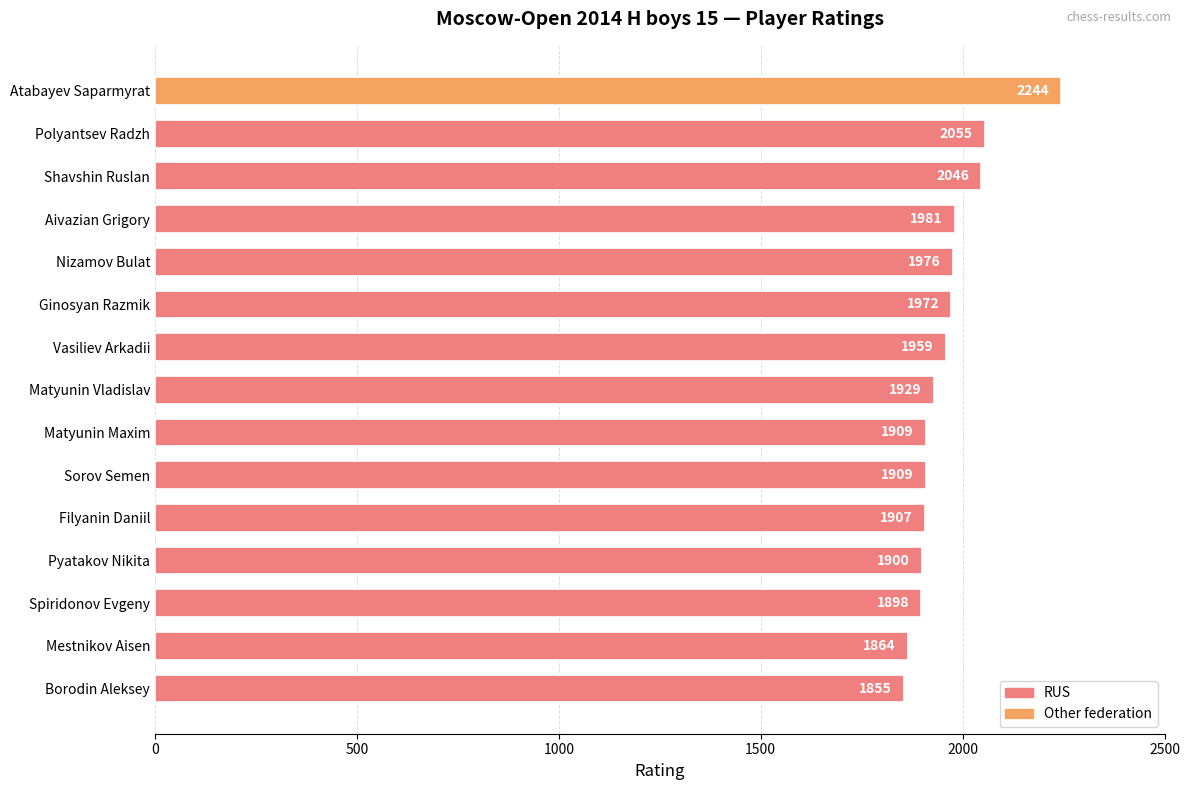

Between Matyunin Maxim and Spiridonov Evgeny, which is larger?

Matyunin Maxim